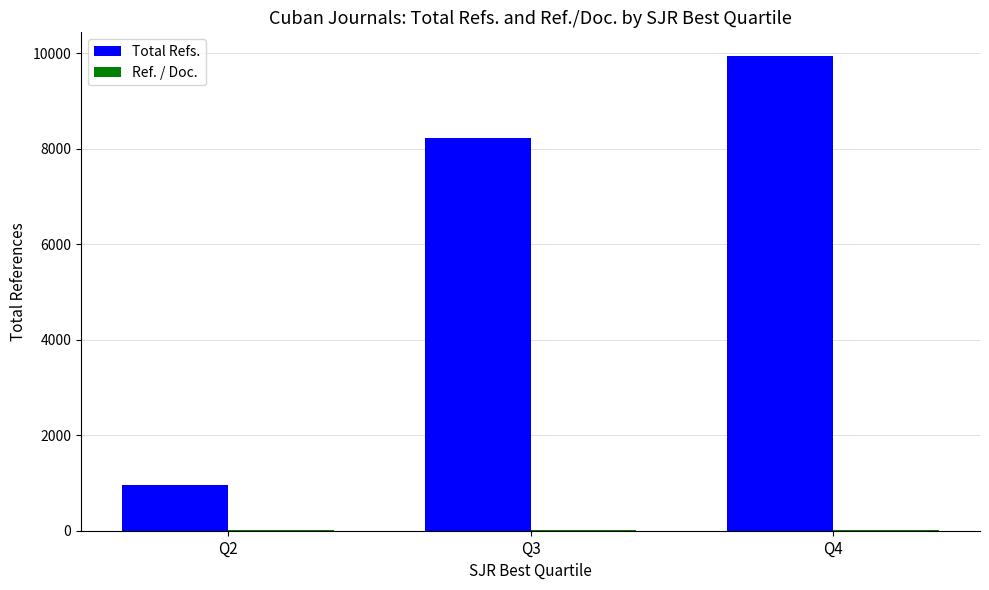

At which category is the sum across all series the highest?

Q4